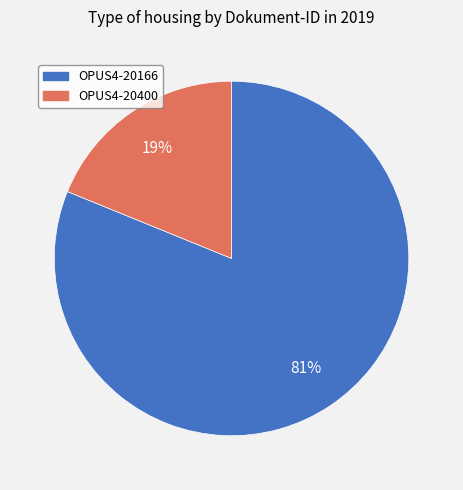

Is it true that OPUS4-20166 is 81% of the pie?

True